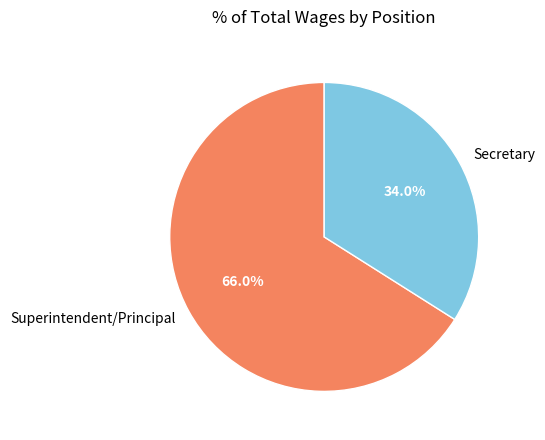

To the nearest percent, what is the average slice percentage?

50%